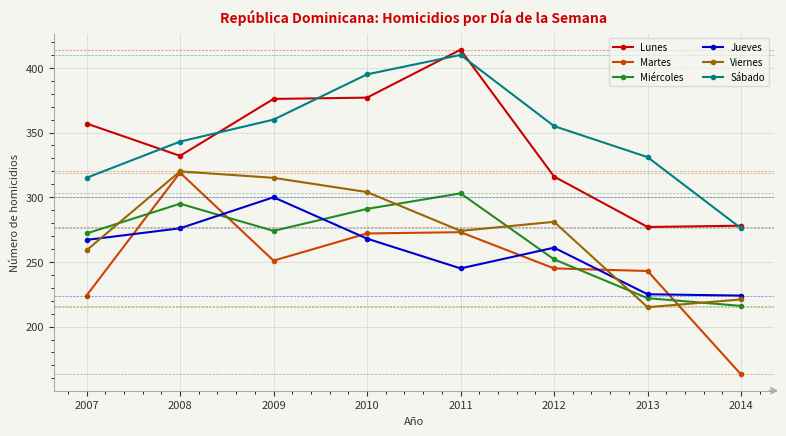

Which category has the lowest value in the Viernes series?

2013